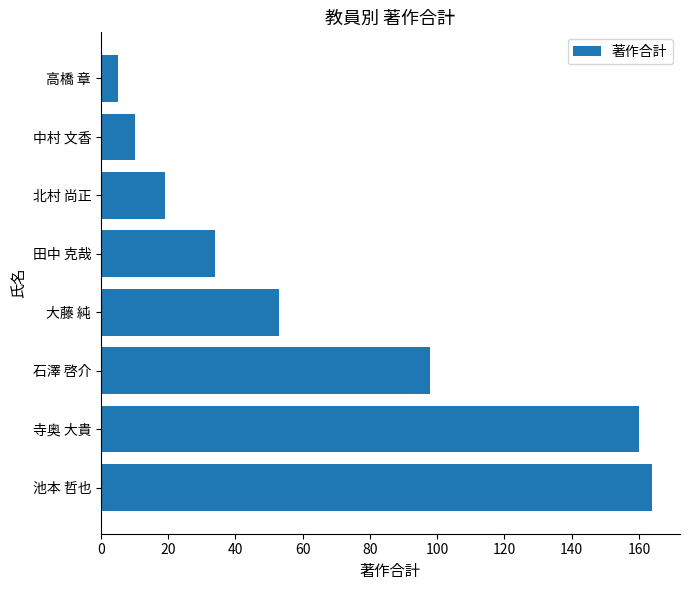

The chart shows a value of 19 at 北村 尚正. True or false?

True